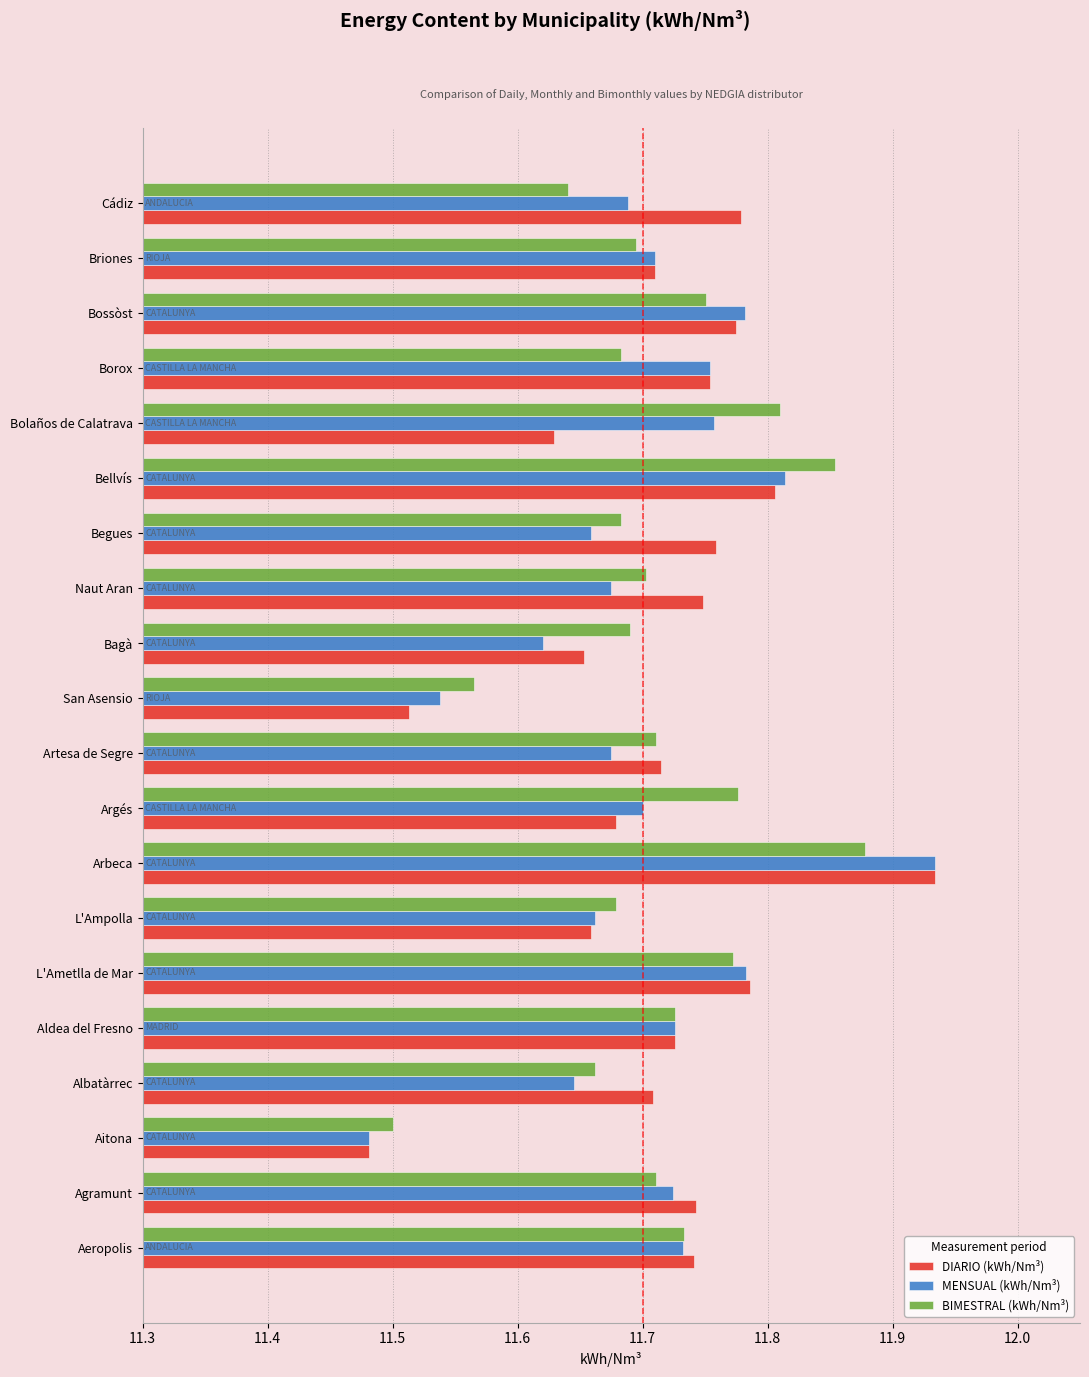

What is the sum of the MENSUAL (kWh/Nm³) values at Artesa de Segre and Naut Aran?

23.4